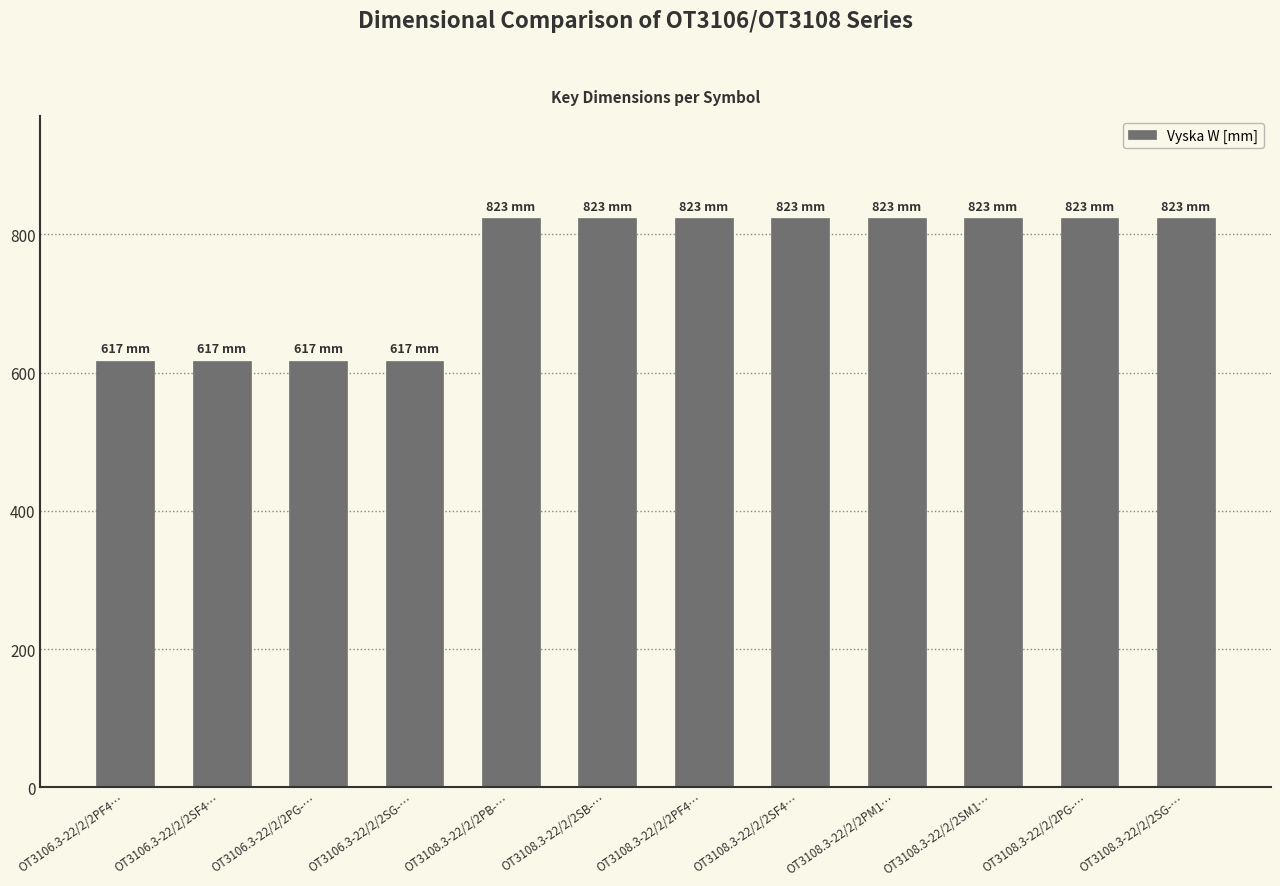

Reading left to right, transcribe all the data shown in this chart.

617	617	617	617	823	823	823	823	823	823	823	823